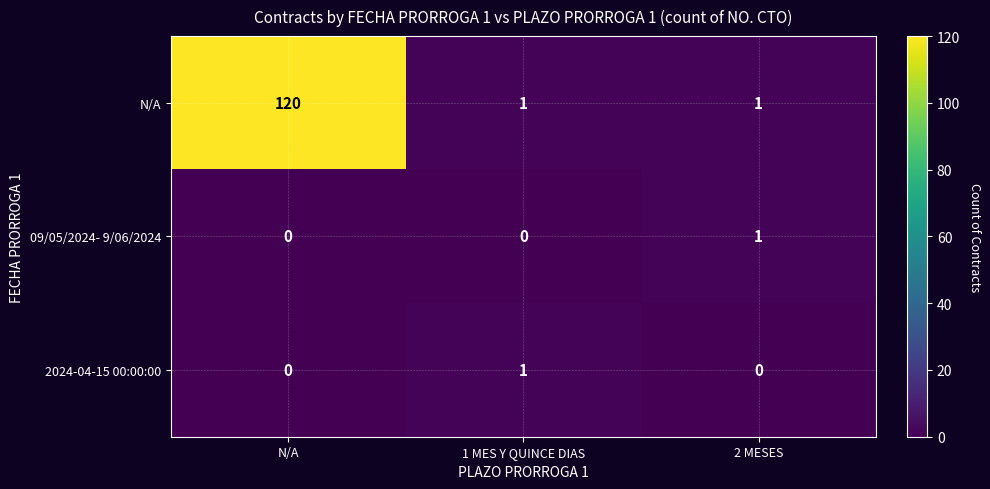

What is the difference between the N/A values at N/A and 2 MESES?

119